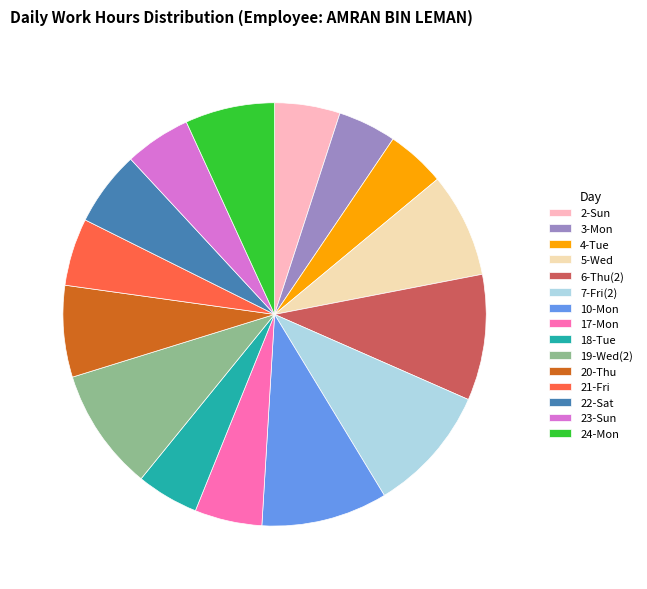

Count the number of slices in the pie.

15